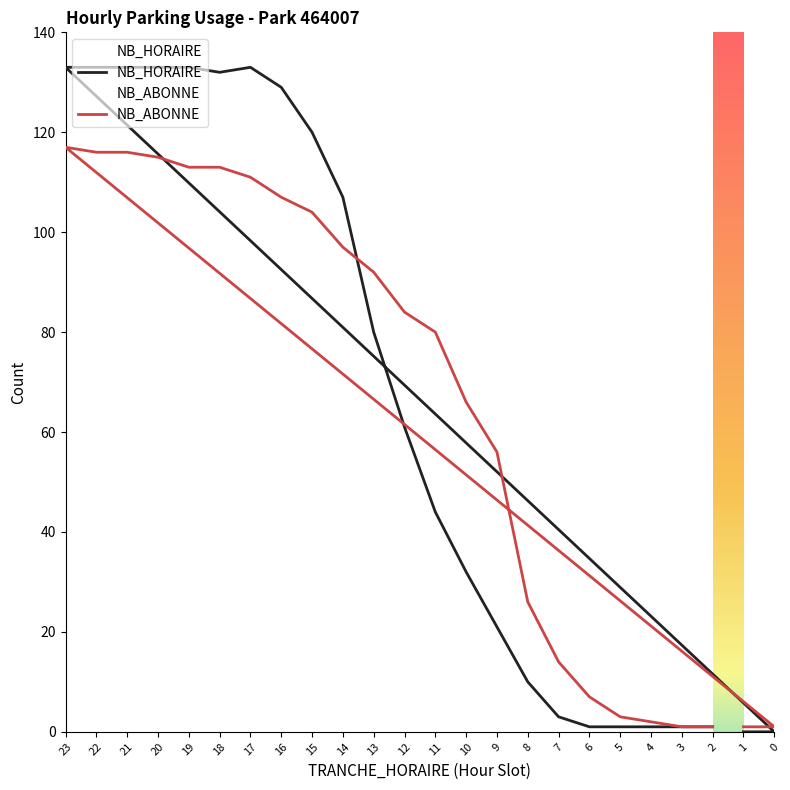

At how many categories does at least one series exceed 43?

15